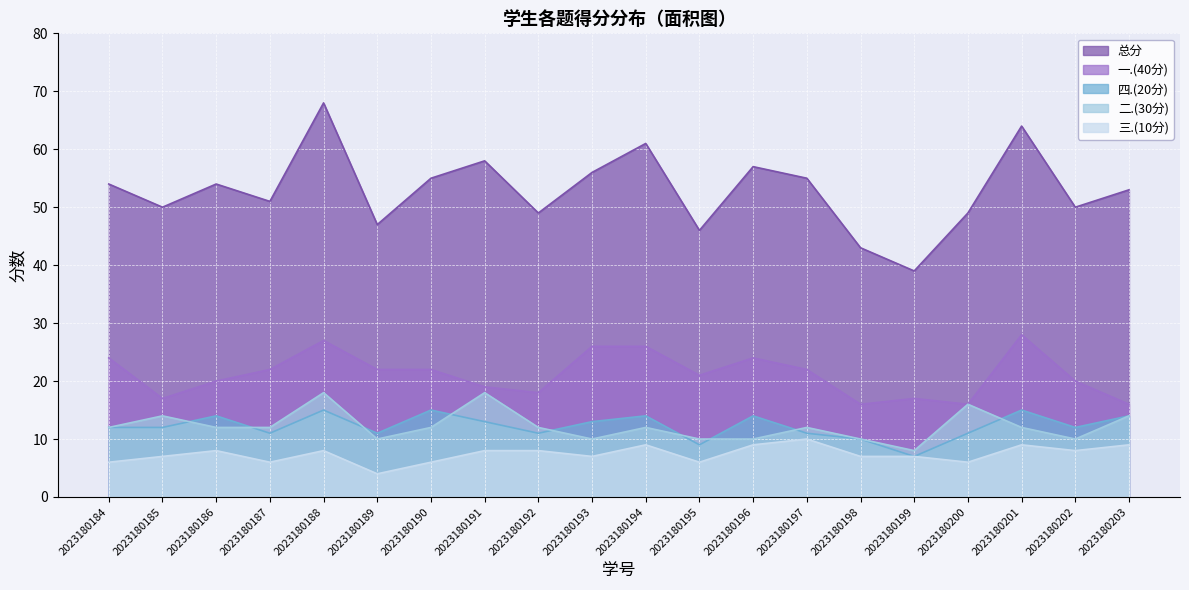

How many interior local peaks does the 总分 series have?

6